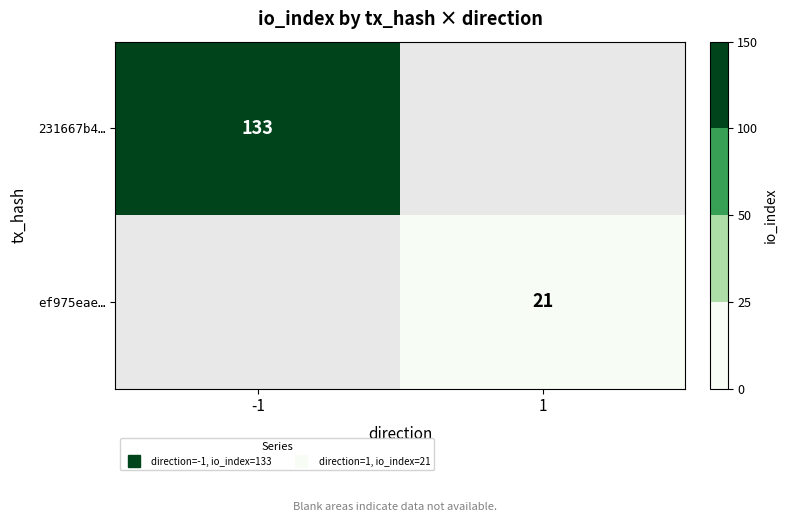

Which category has the lowest value in the 231667b4… series?

-1